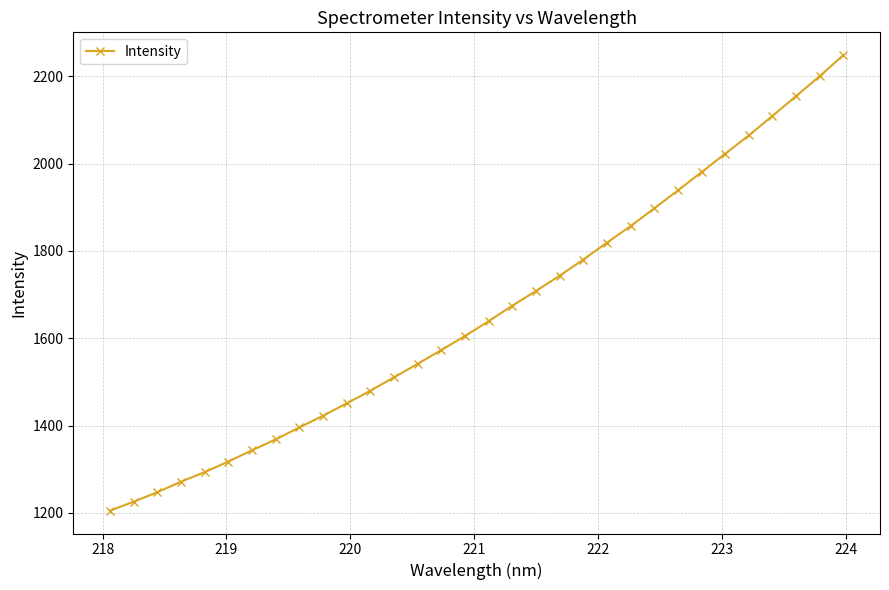

True or false: the data has more than 2 interior local peaks.

False